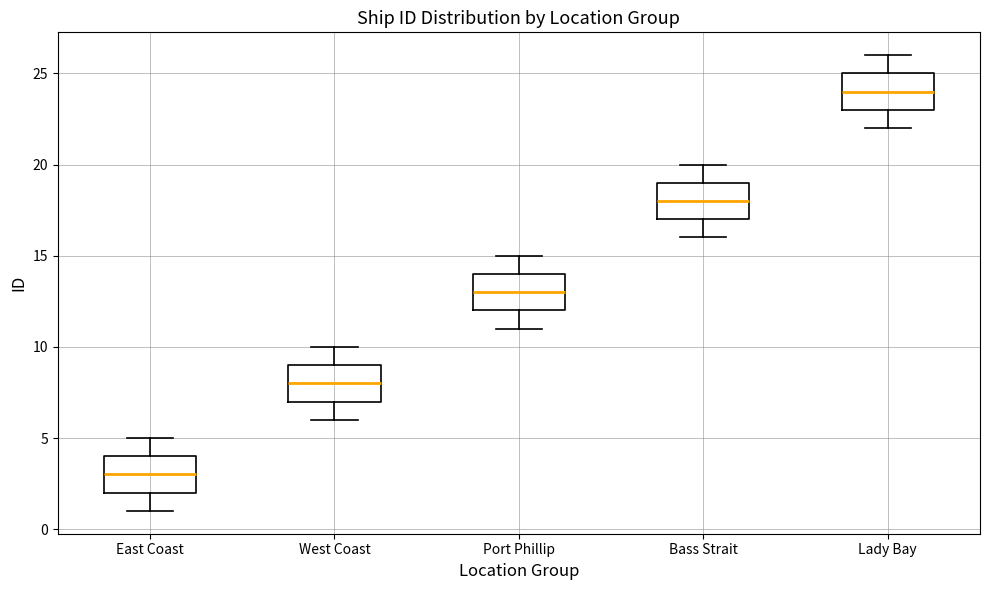

Where does the median line of the box for Bass Strait sit on the y-axis? The values are not printed on the chart, so give them approximately, as read against the axis.

18